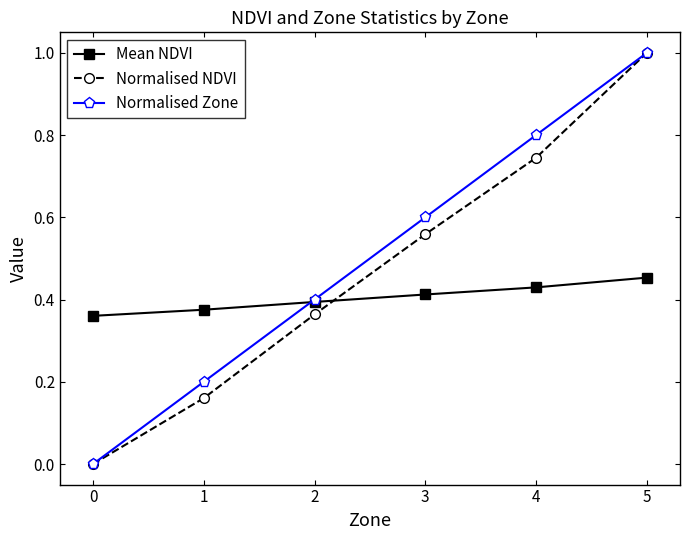

True or false: Normalised Zone has a value of 0.2 at 1.

True